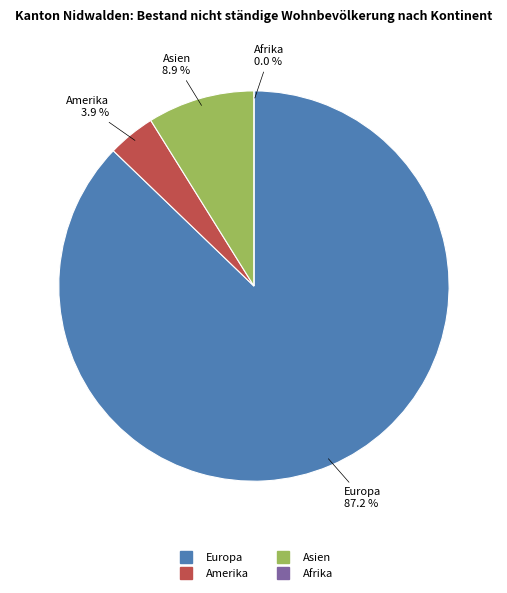

Which category has the biggest portion of the pie?

Europa